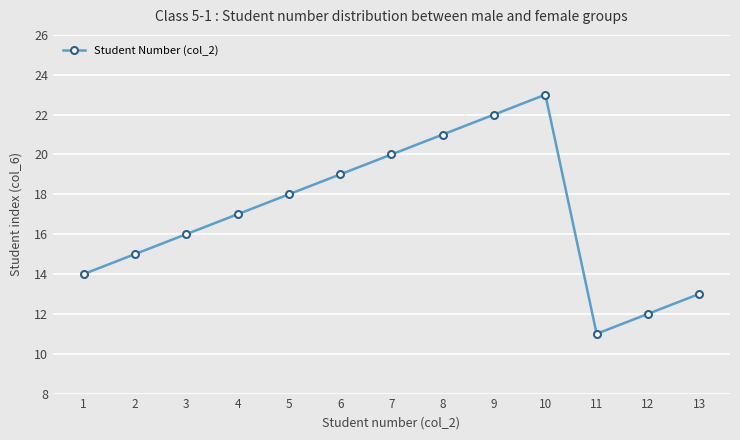

Where is the first local maximum?

10